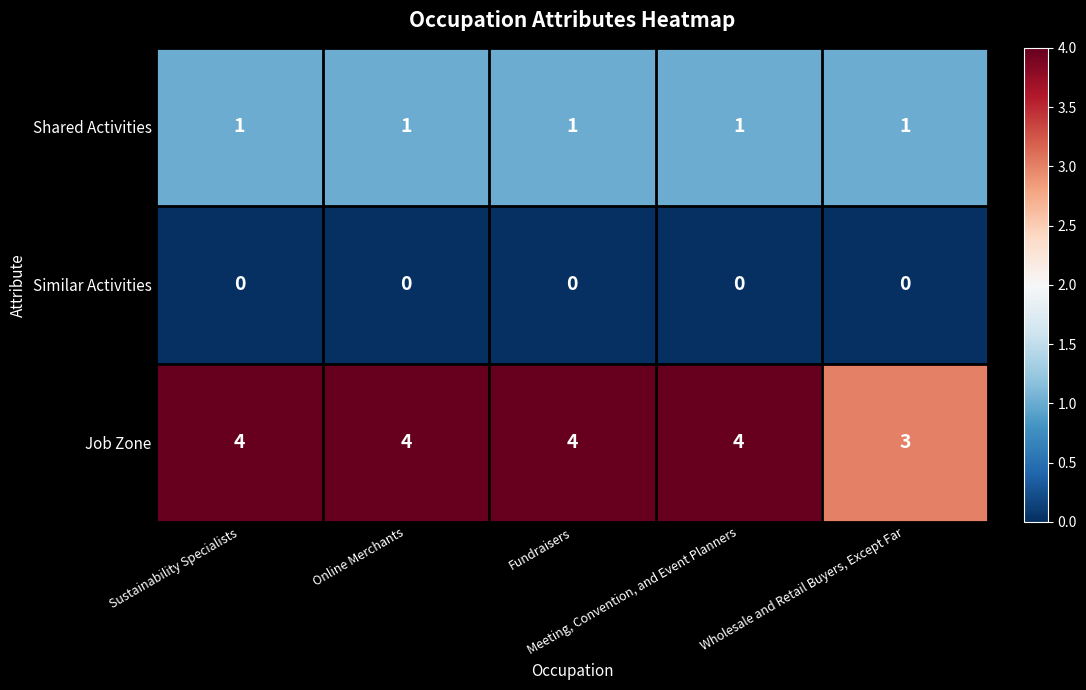

Count the Job Zone values in the range 4 to 5.

4